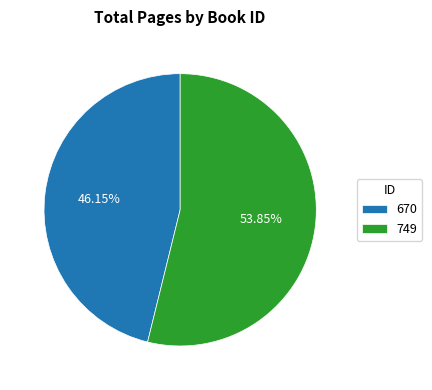

Between 670 and 749, which is larger?

749